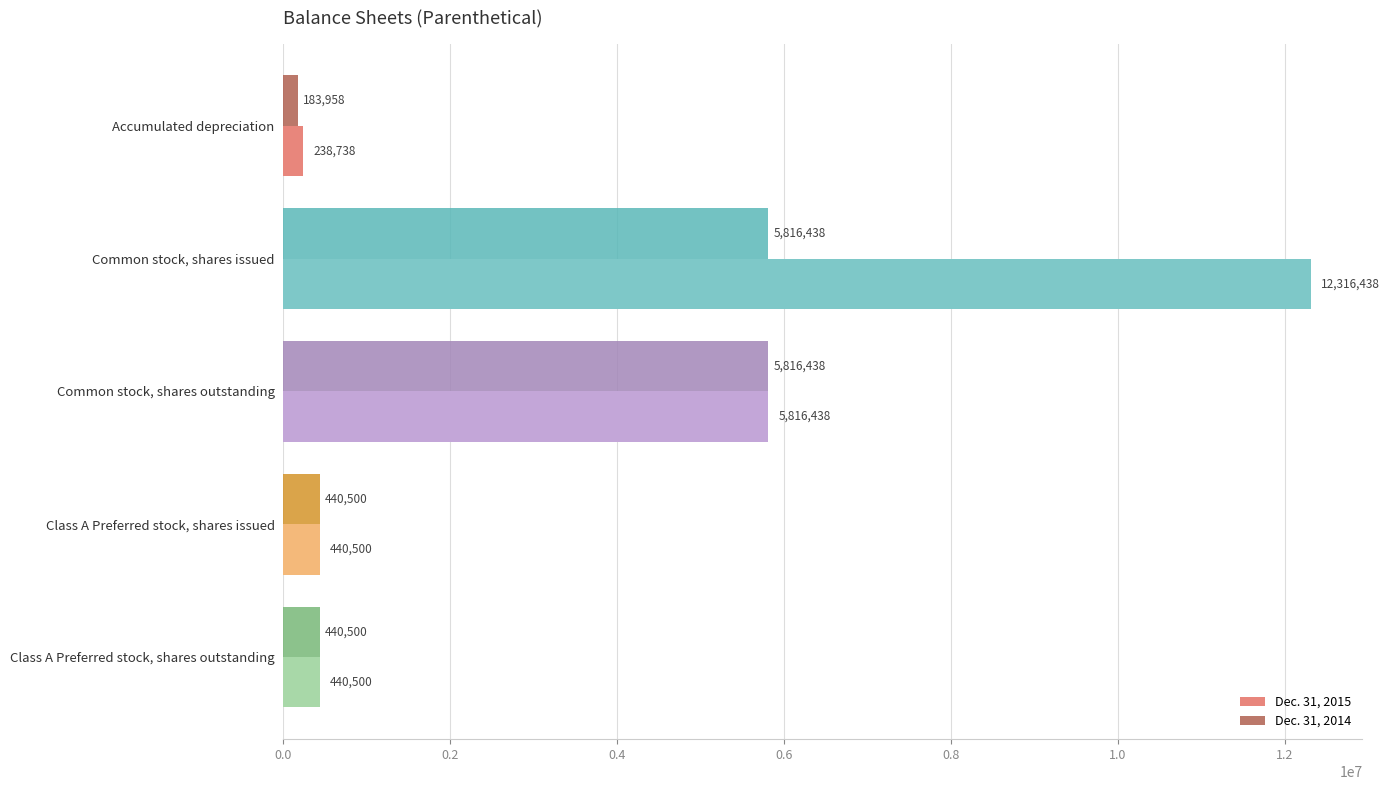

List the series in order of their peak value, highest first.

Dec. 31, 2015, Dec. 31, 2014